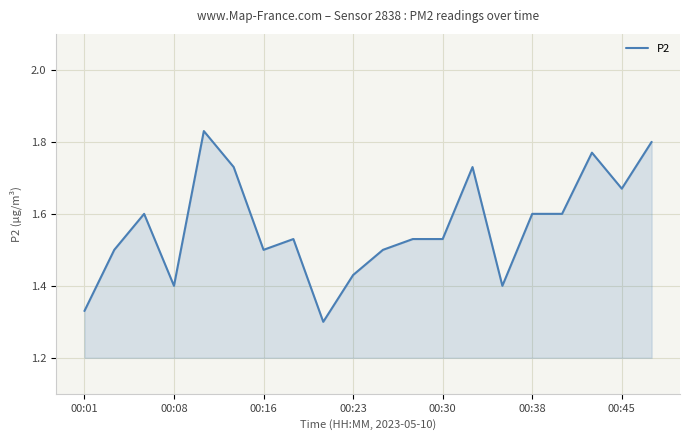

What is the difference between the maximum and minimum values?

0.5